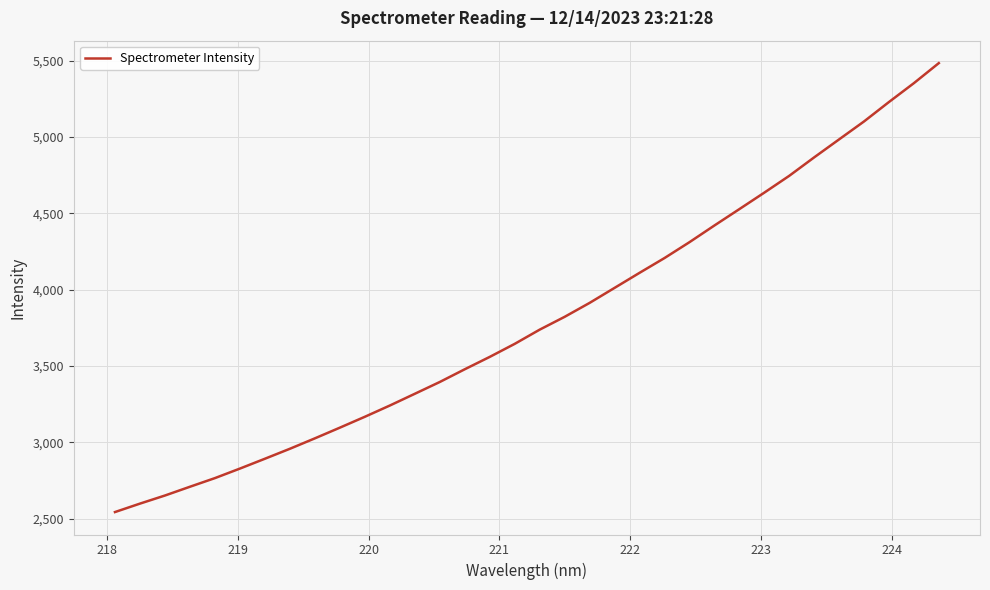

What is the difference between the maximum and minimum values?

2941.5